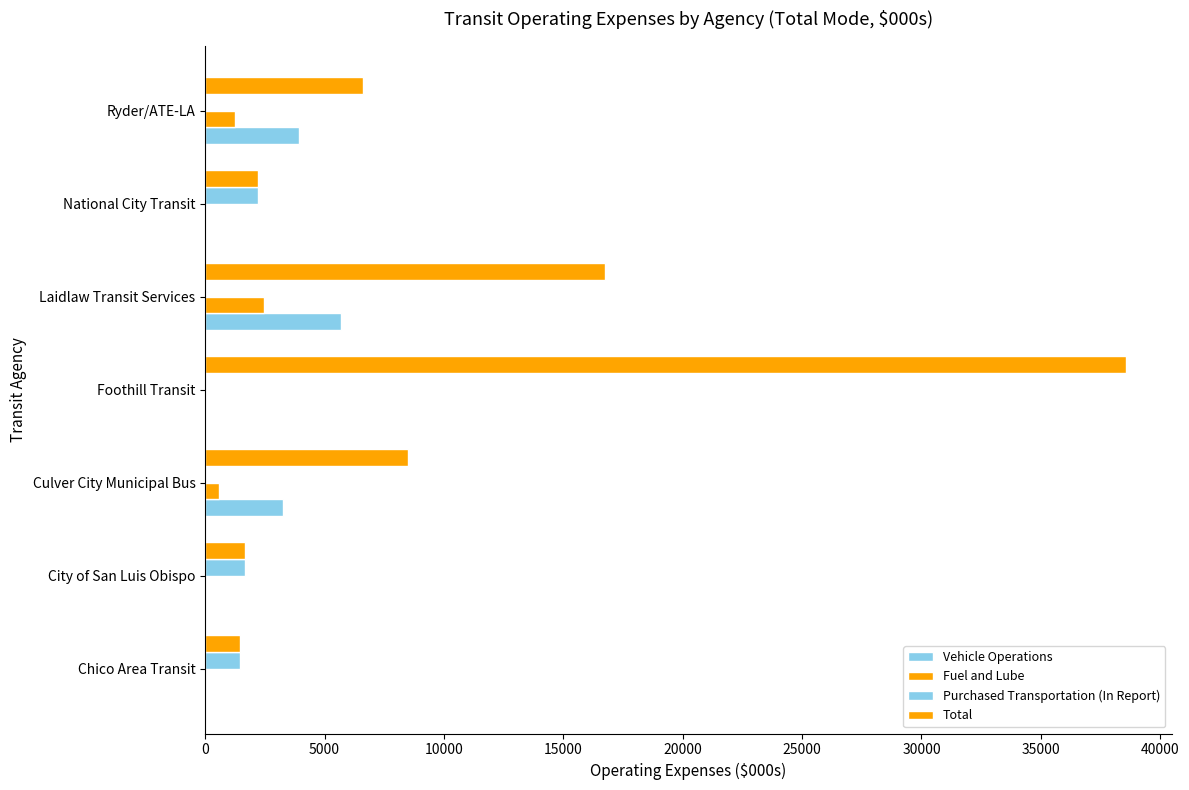

Count the number of categories in the chart.

7